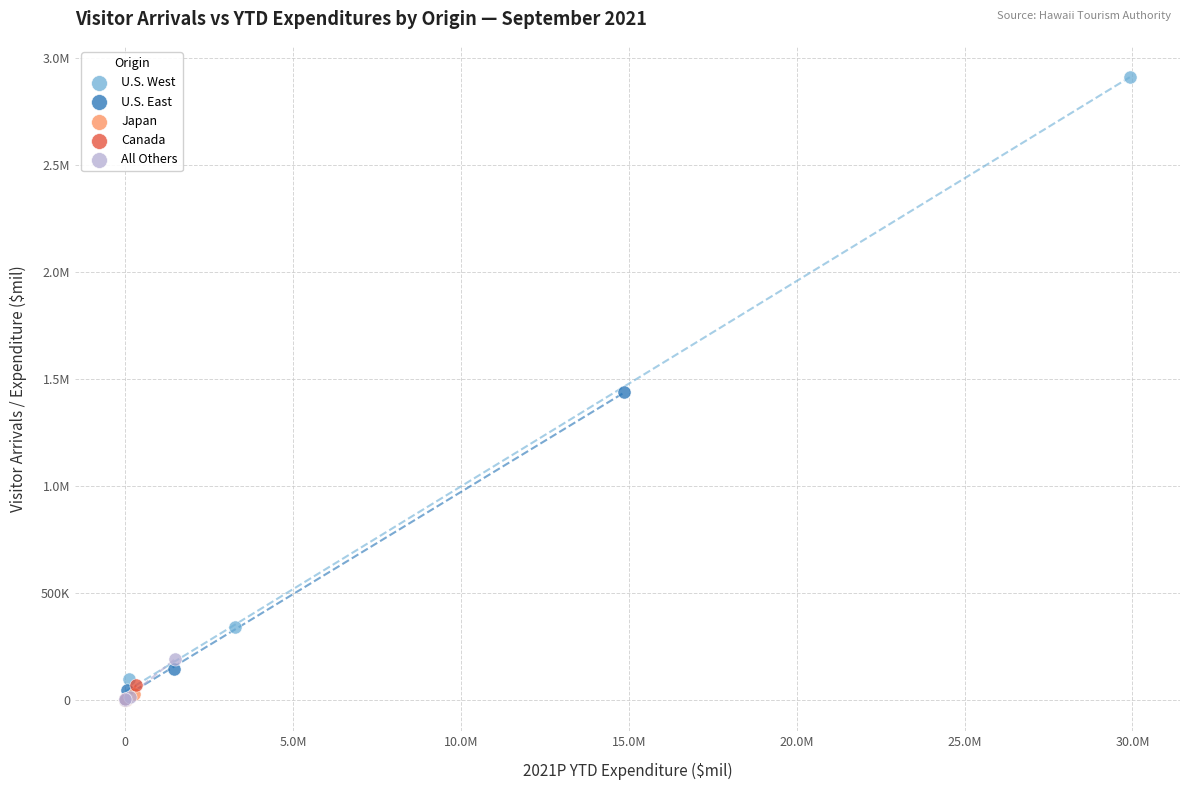

What are all the series names shown in the legend?

U.S. West, U.S. East, Japan, Canada, All Others